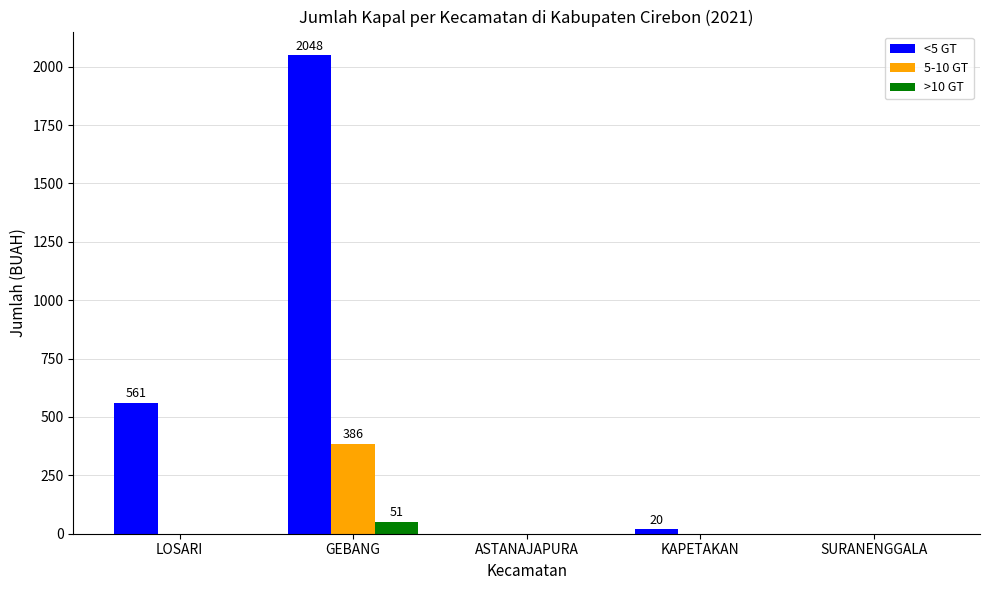

Are the bars horizontal?

No